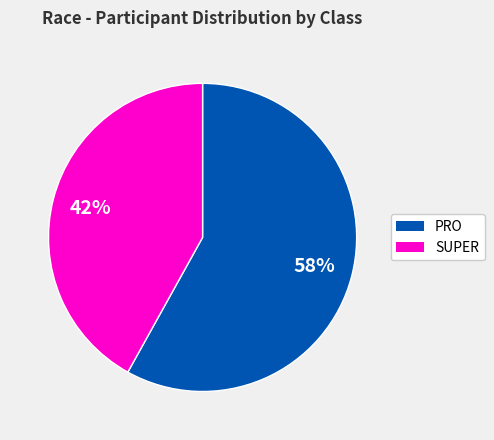

Combined, do PRO and SUPER account for over 50%?

Yes